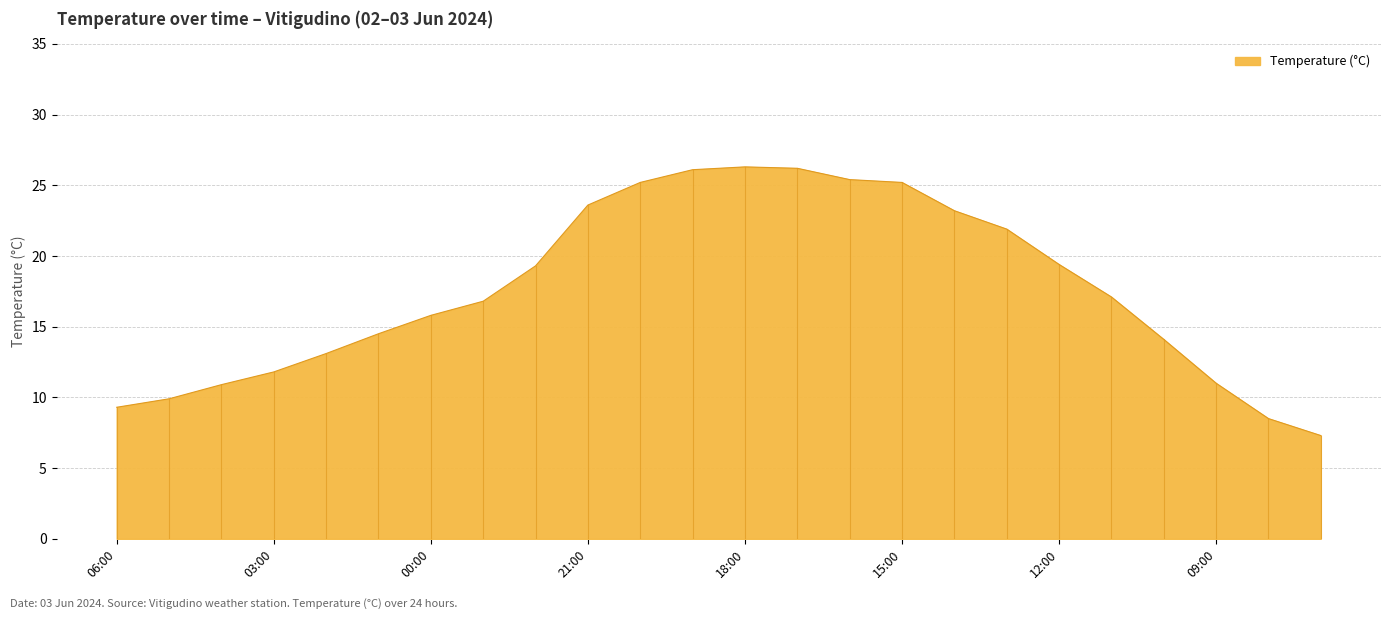

What is the minimum value shown in the chart?

7.3